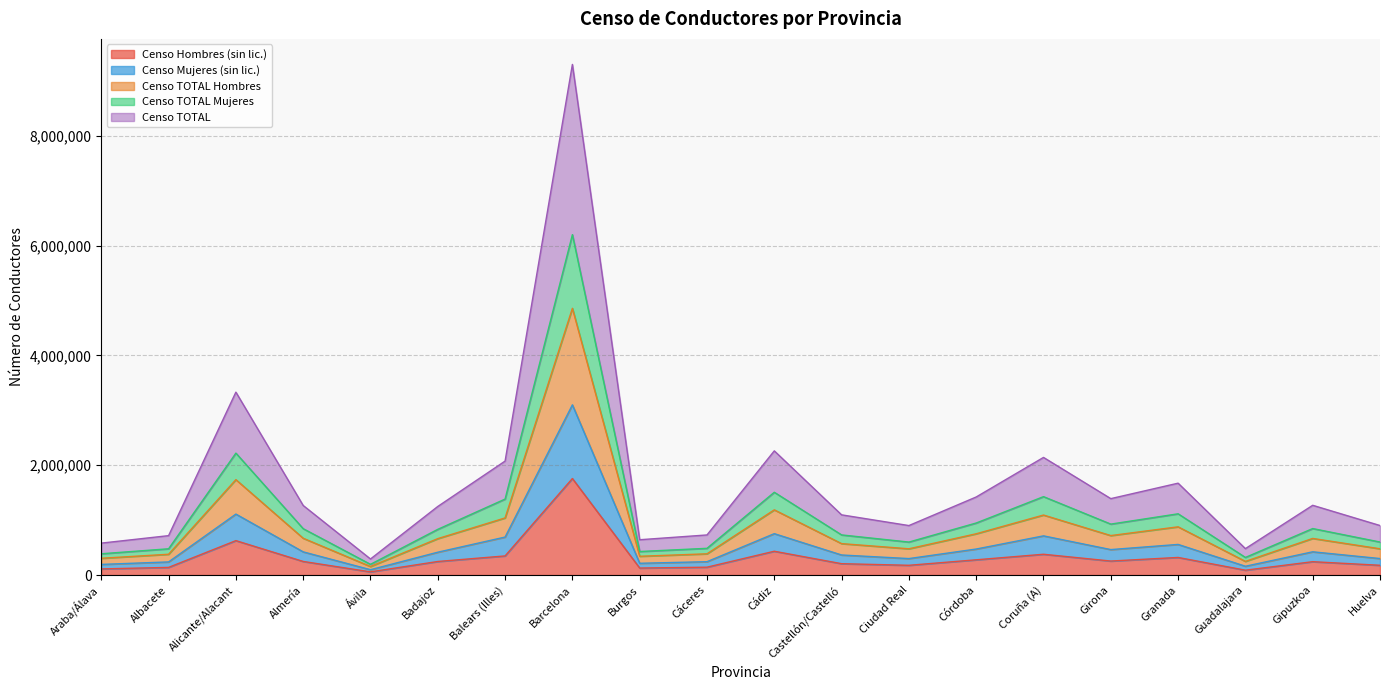

True or false: Censo Hombres (sin lic.) and Censo Mujeres (sin lic.) cross at least once.

False